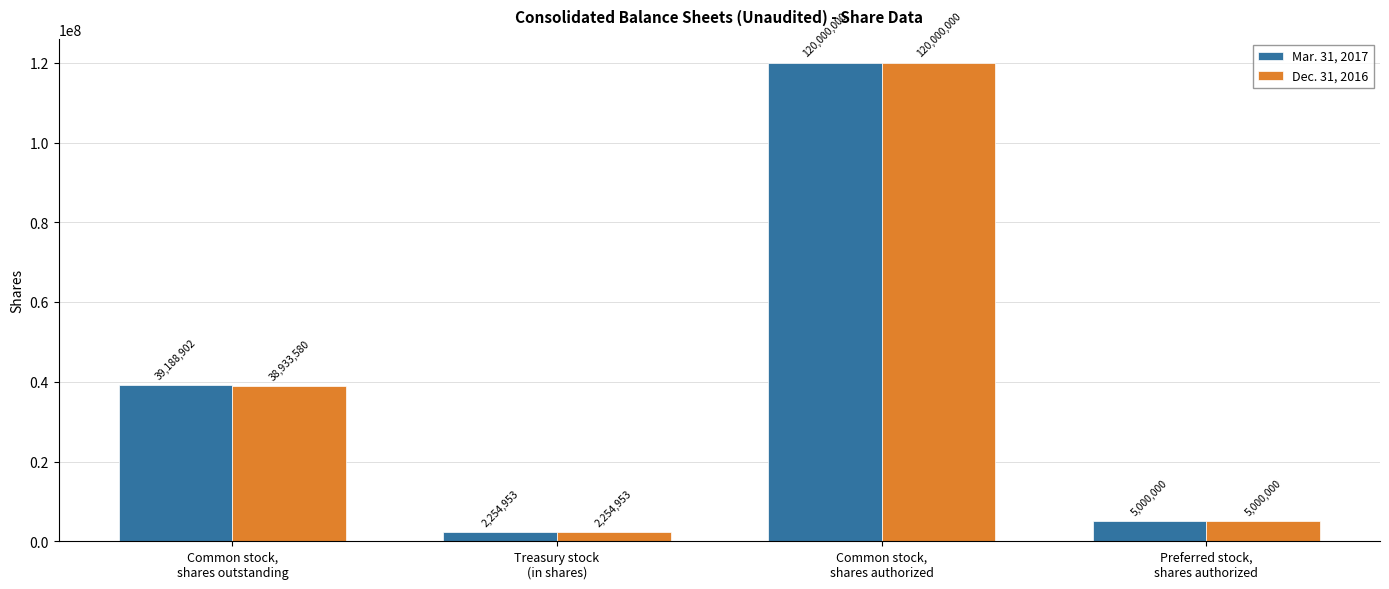

How many bars are there in total?

8